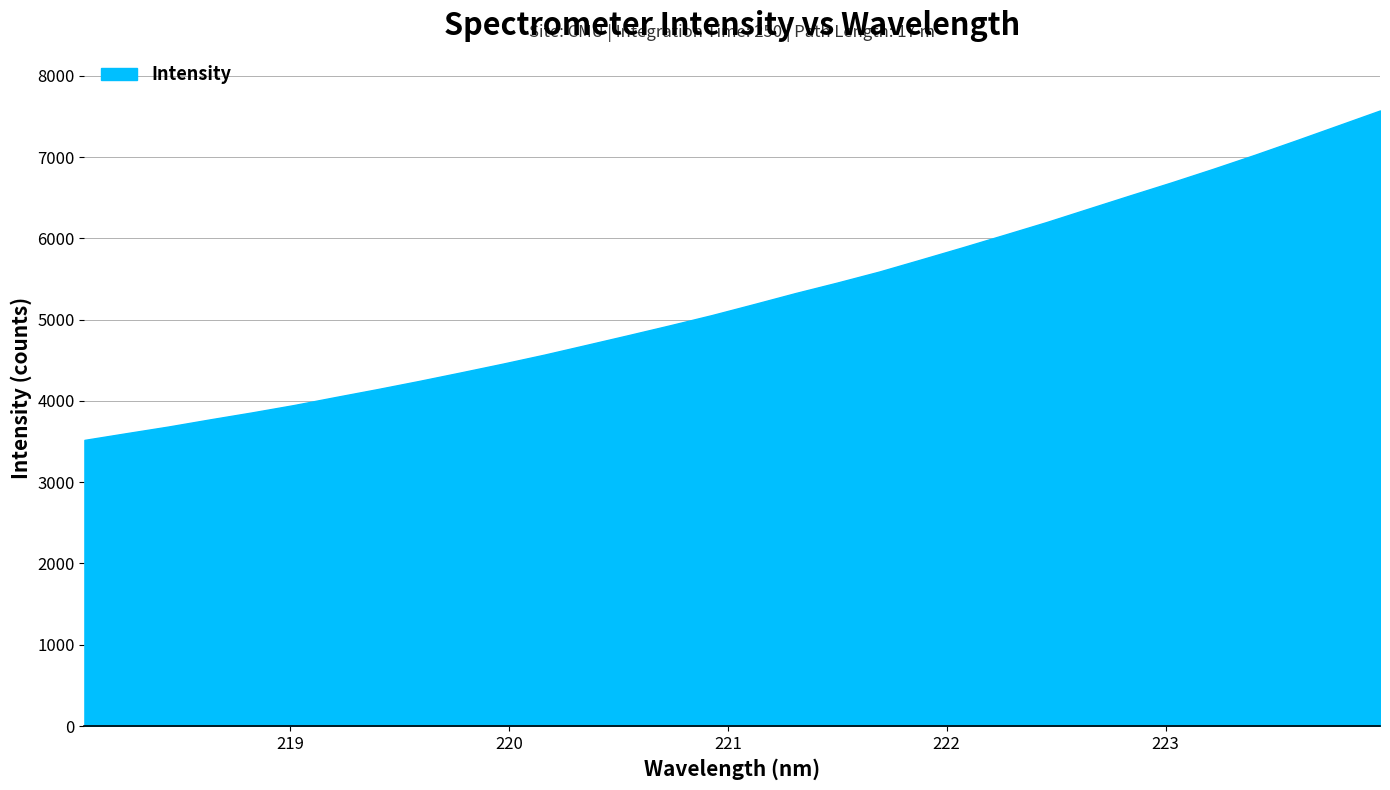

What is the maximum value shown in the chart?

7573.1